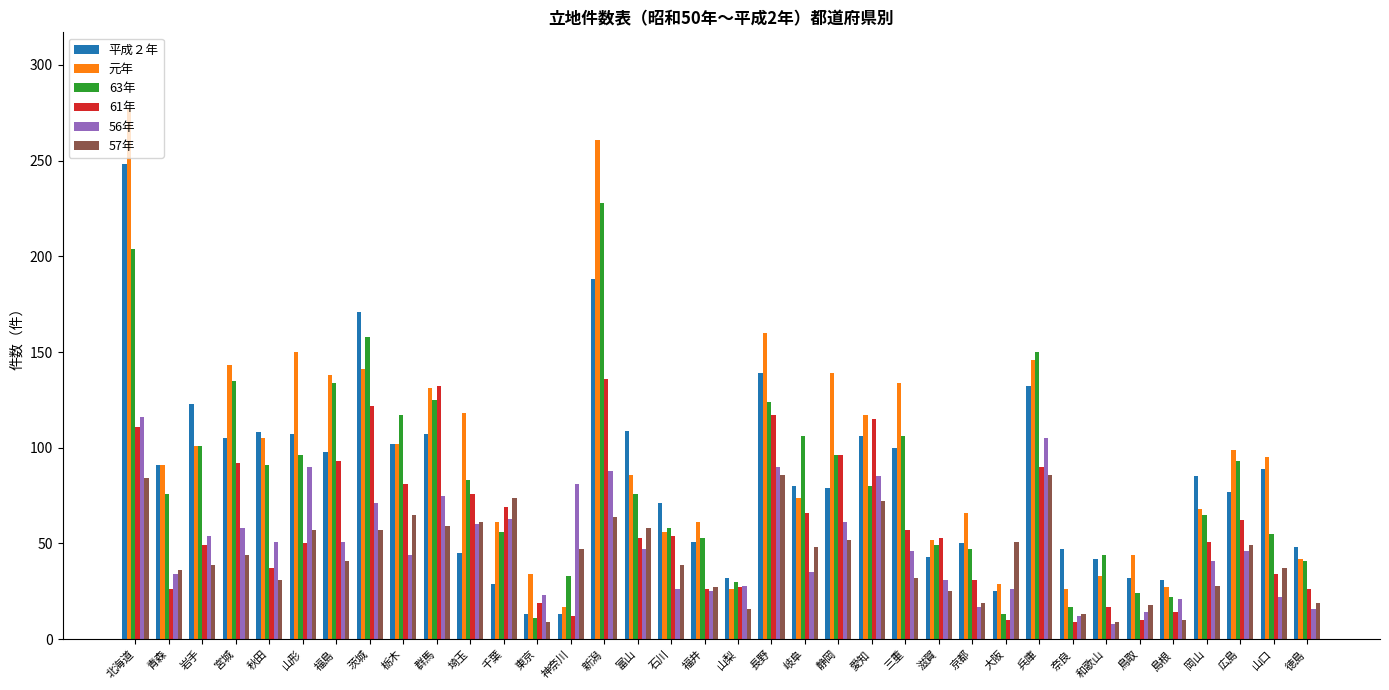

Which series has the largest total across all categories?

元年